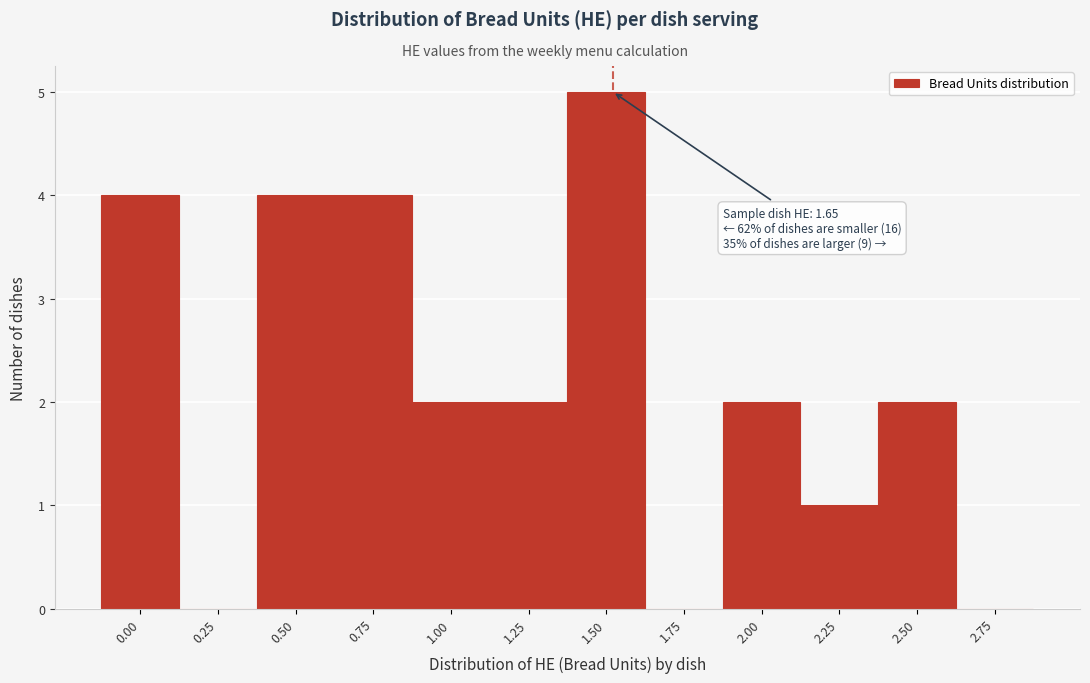

Reading right to left, what are all the values shown in this chart?

2.75=0	2.50=2	2.25=1	2.00=2	1.75=0	1.50=5	1.25=2	1.00=2	0.75=4	0.50=4	0.25=0	0.00=4